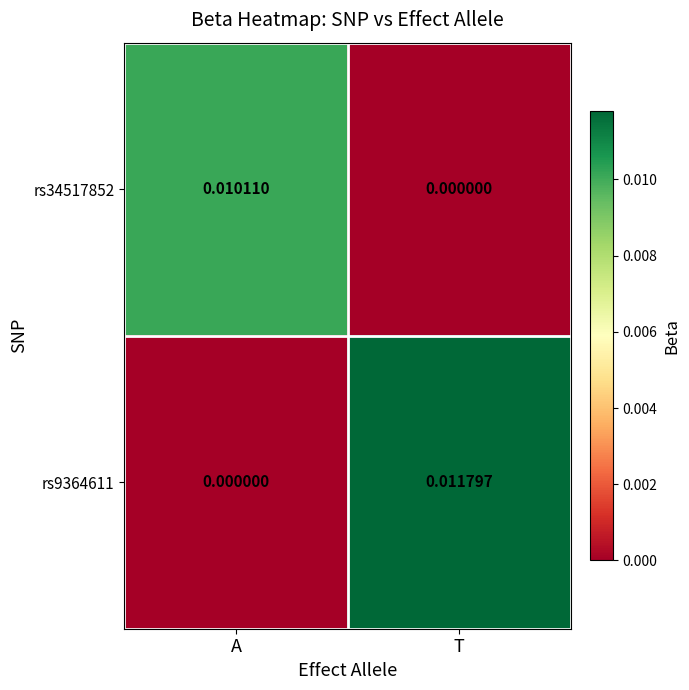

Rank the categories by rs34517852 value from lowest to highest.

T, A